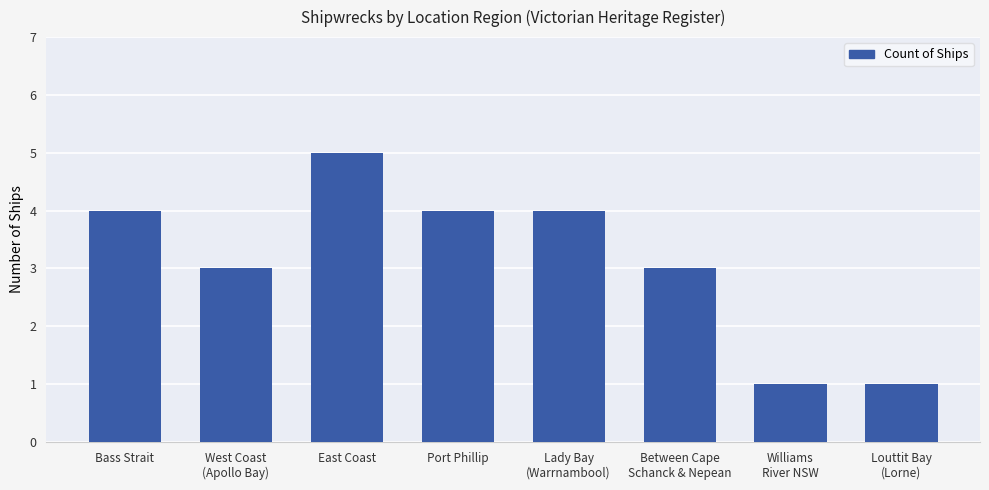

What position from the left is Williams
River NSW?

7